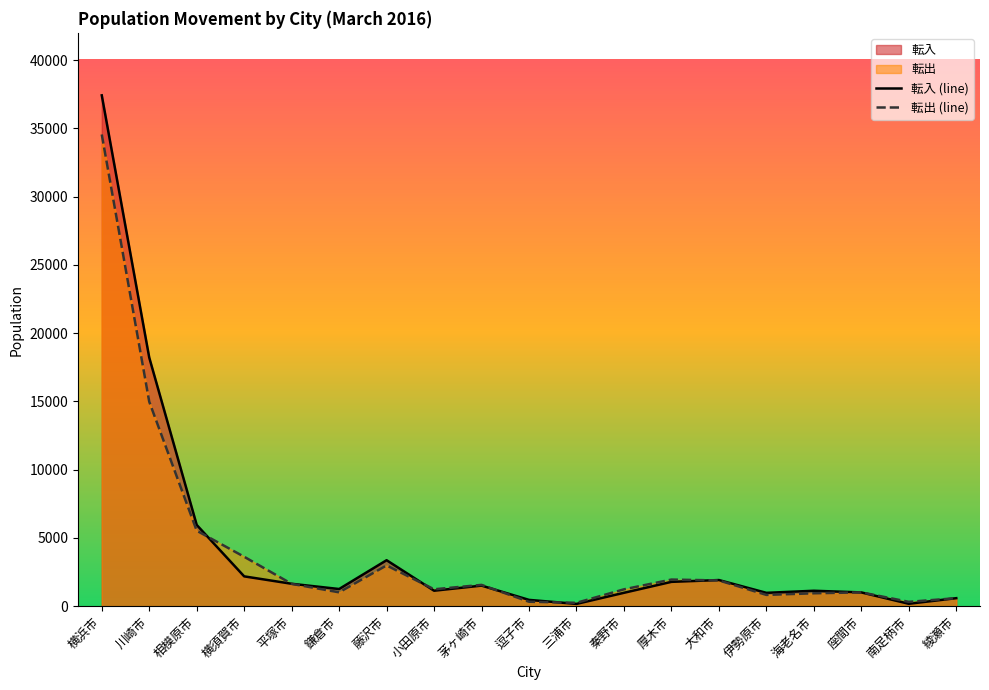

What is the spread (max minus min) of values at 大和市?

28